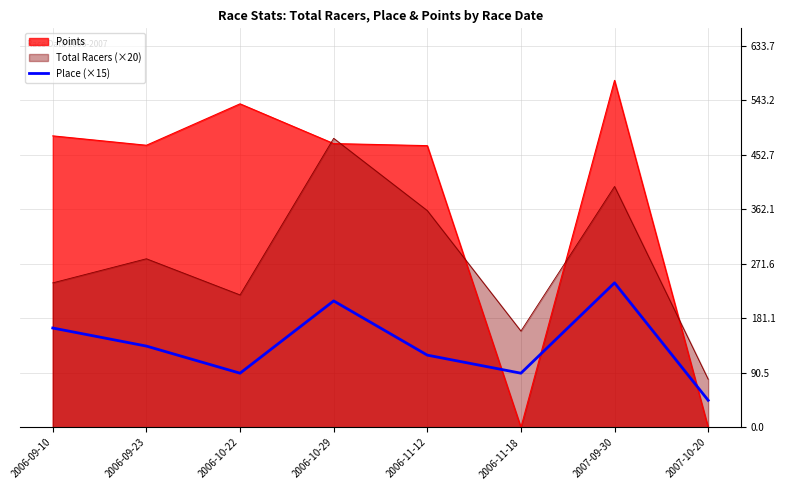

Count the values in the range 90 to 210.

6